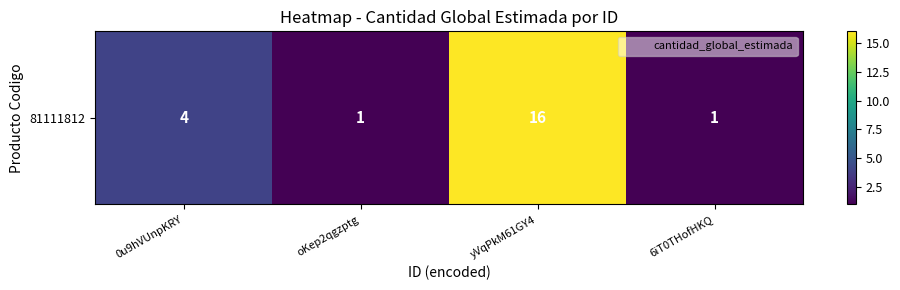

The value at 6iT0THofHKQ is 1. True or false?

True